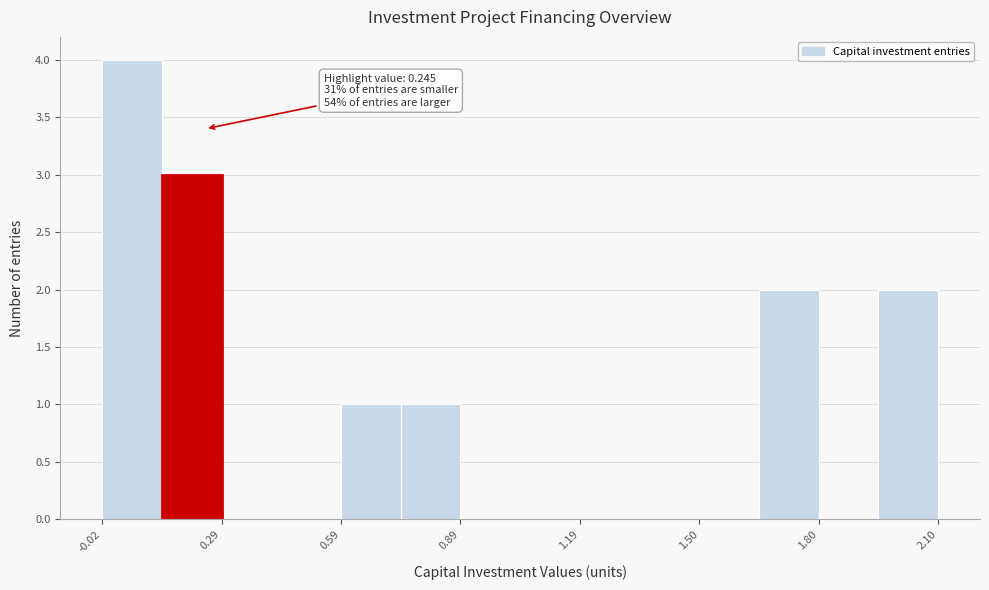

Read against the x-axis, roughly where is the centre of the tallest bar?

0.05